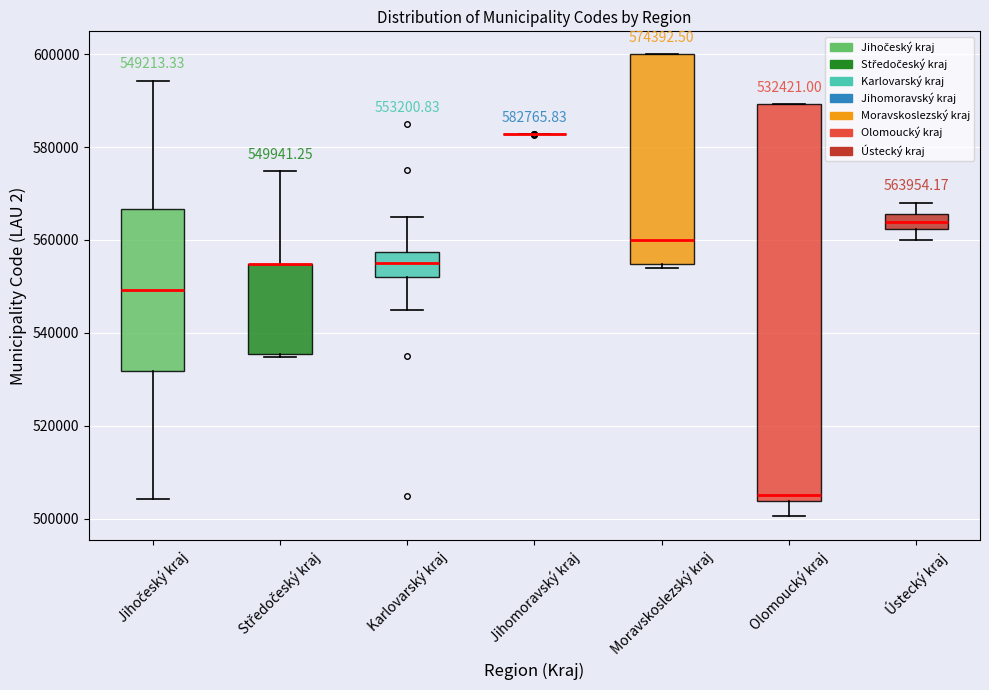

Comparing the boxes themselves (not the whiskers), which one is the tallest?

Olomoucký kraj